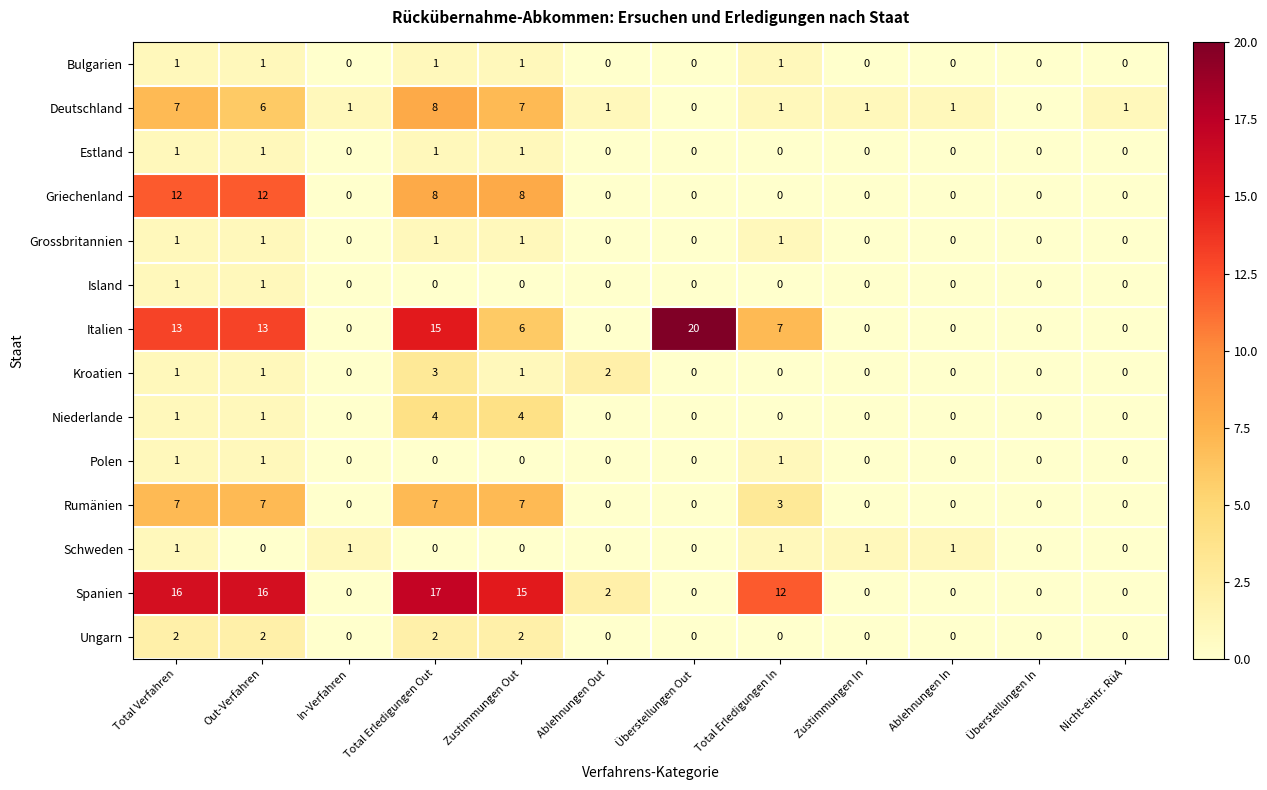

How many data points does each series have?

12